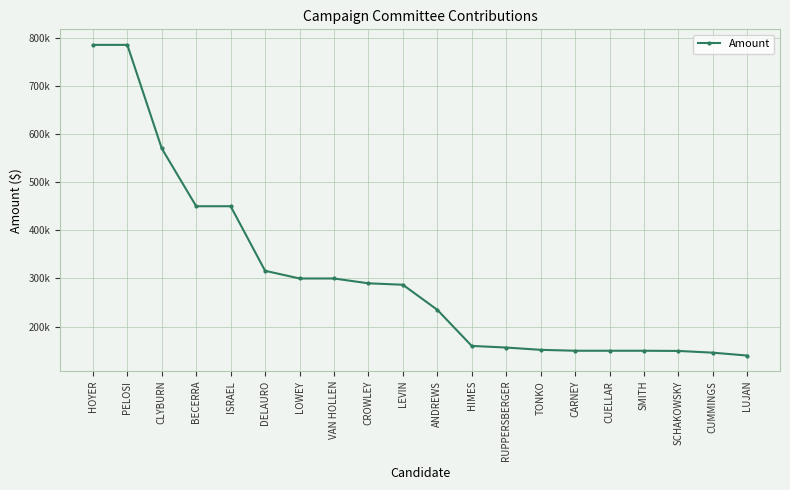

The chart shows a value of 465092 at PELOSI. True or false?

False